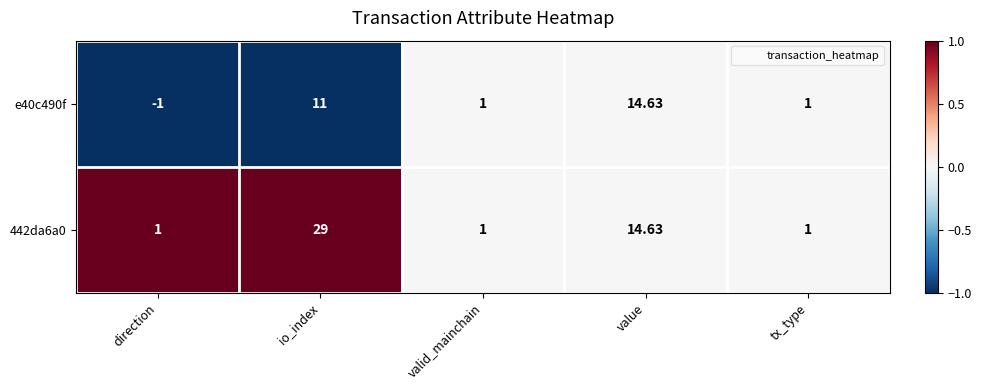

At which category is the sum across all series the highest?

io_index